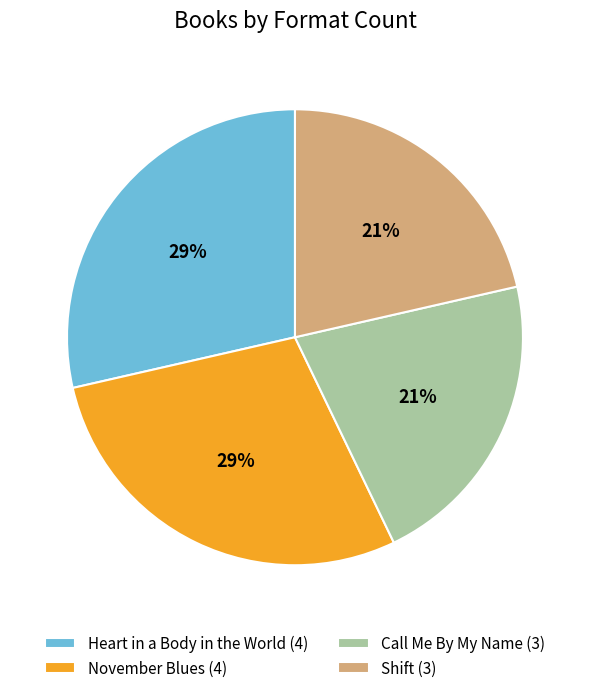

To the nearest percent, what is the average slice percentage?

25%